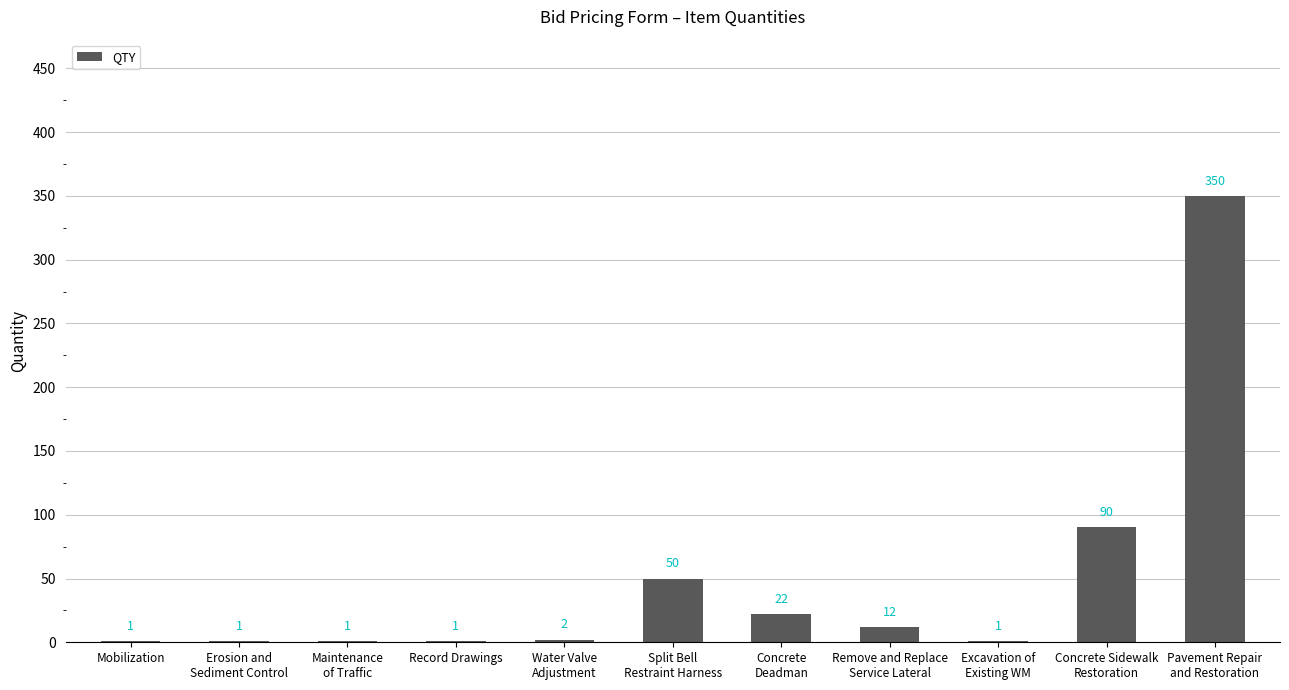

Is it true that the value at Split Bell
Restraint Harness is 50?

True